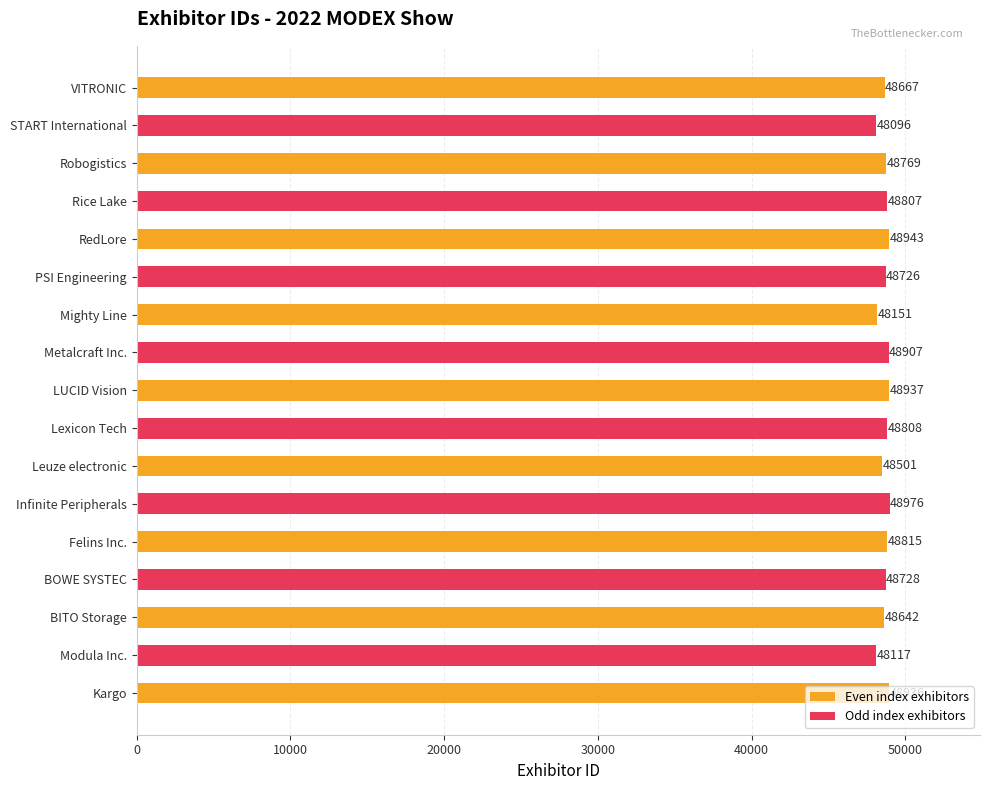

Rank the categories by value from lowest to highest.

START International, Modula Inc., Mighty Line, Leuze electronic, BITO Storage, VITRONIC, PSI Engineering, BOWE SYSTEC, Robogistics, Rice Lake, Lexicon Tech, Felins Inc., Metalcraft Inc., Kargo, LUCID Vision, RedLore, Infinite Peripherals